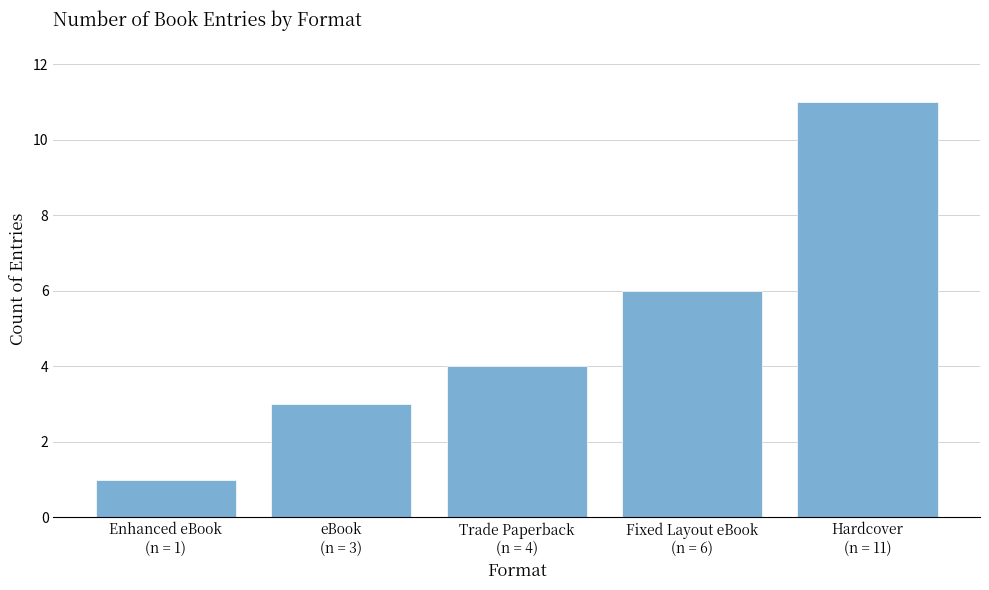

What is the maximum value shown in the chart?

11